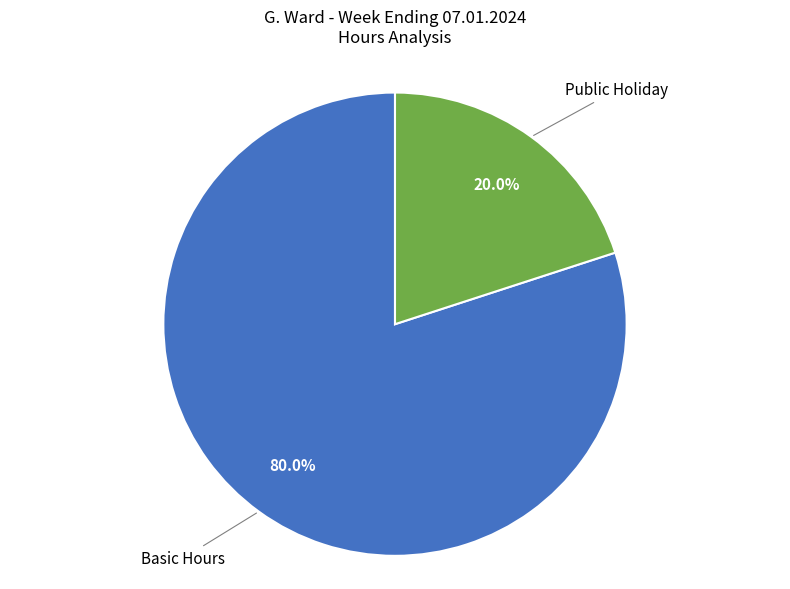

Is Public Holiday the majority of the pie?

No